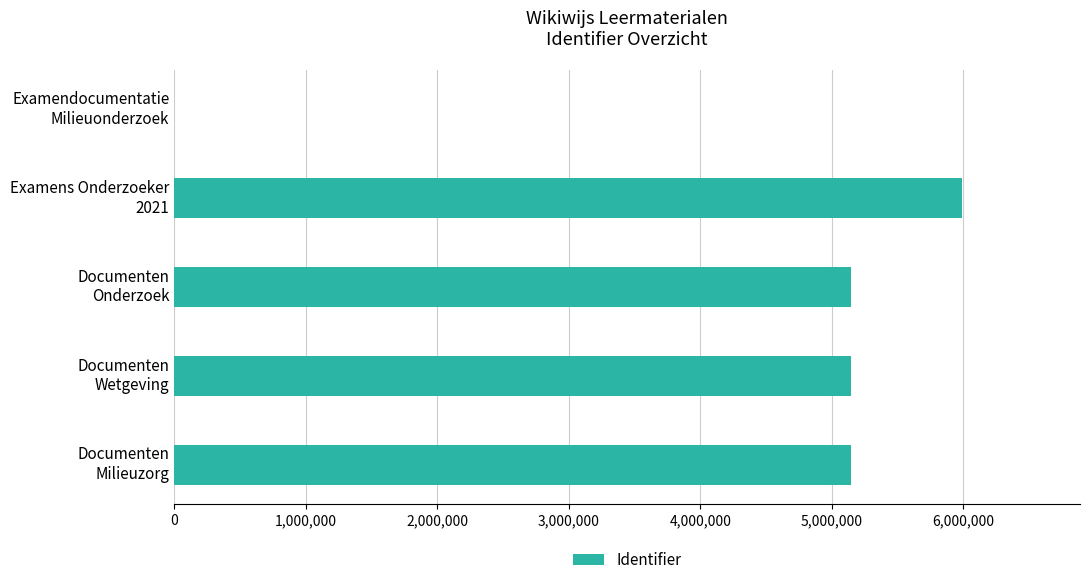

What is the sum of all values?

21419045